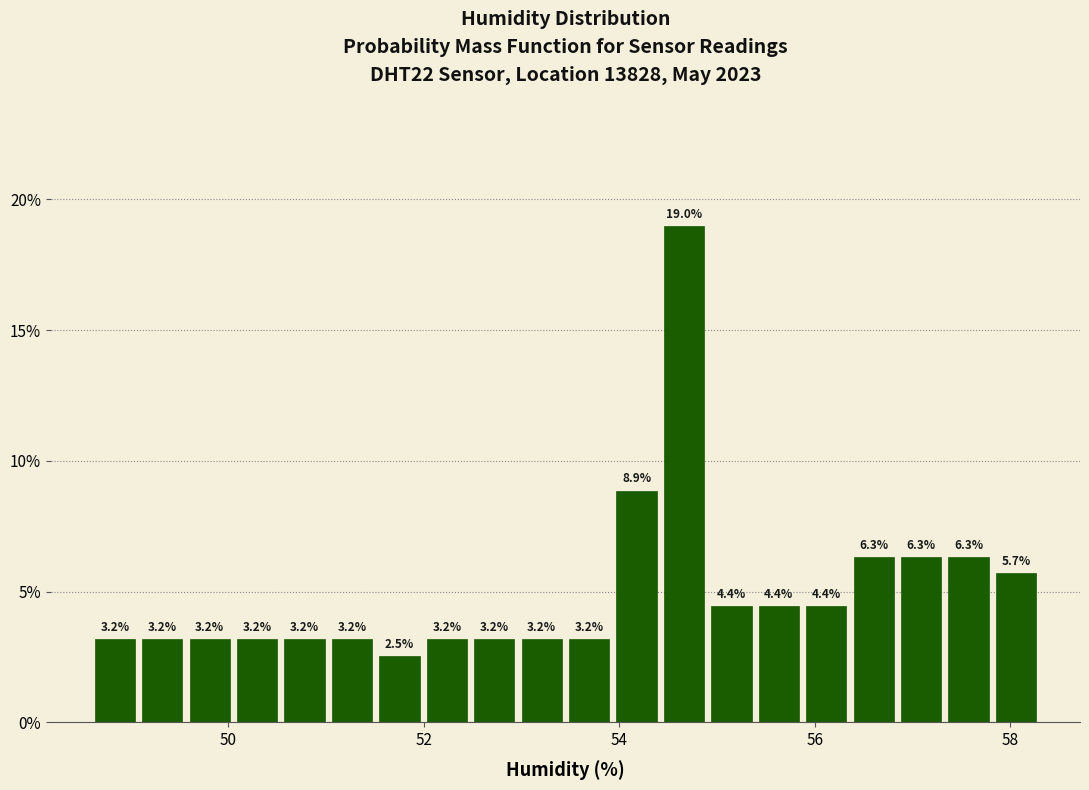

Read against the x-axis, roughly where is the centre of the tallest bar?

54.6